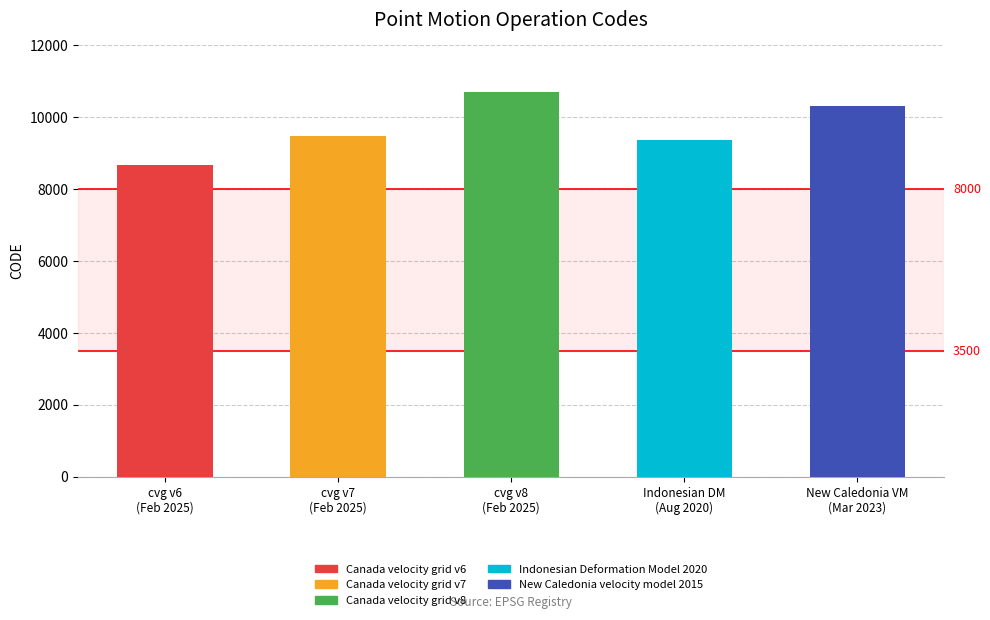

What is the smallest value displayed?

8676